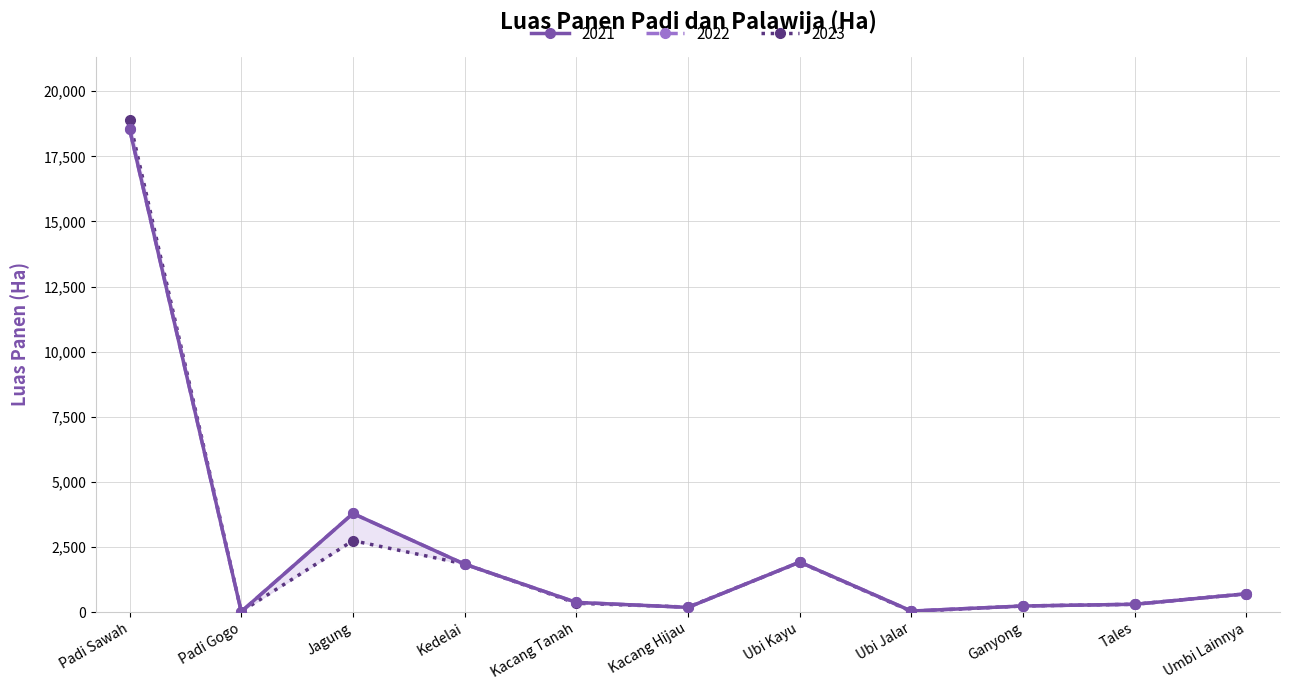

What are all the series names shown in the legend?

2021, 2022, 2023